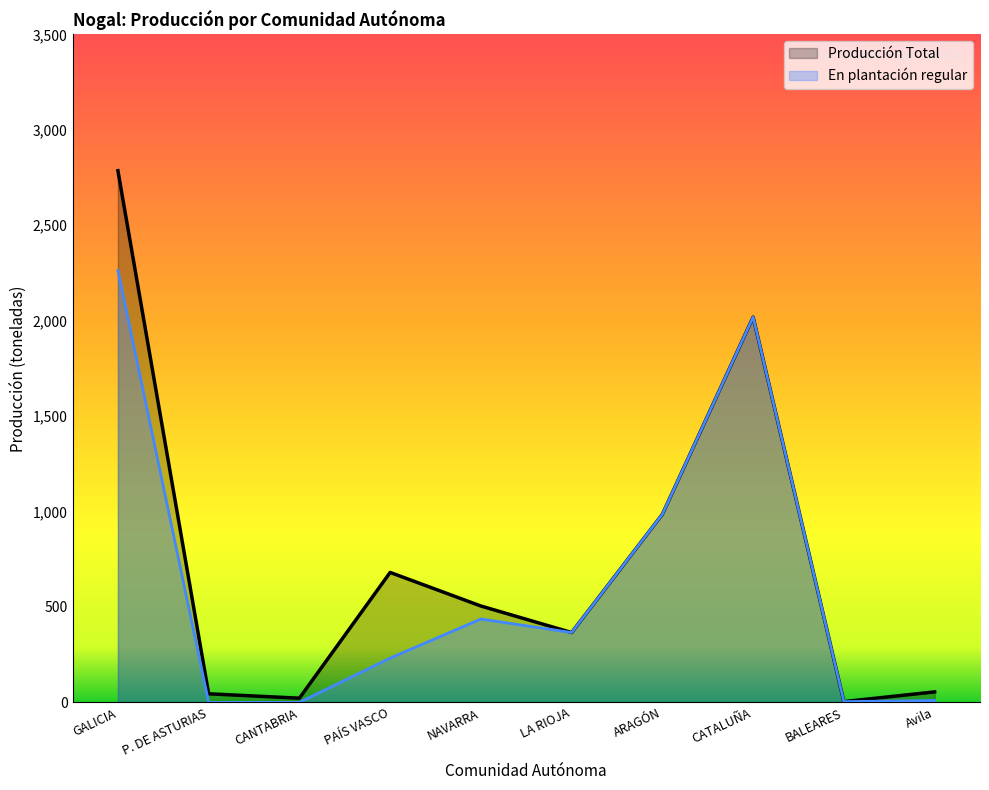

What is the greatest value displayed?

2786